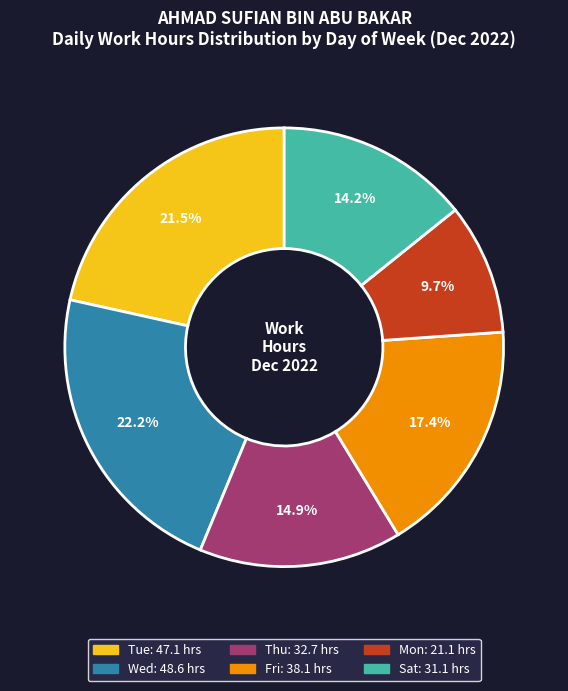

Does any single category account for the majority?

No